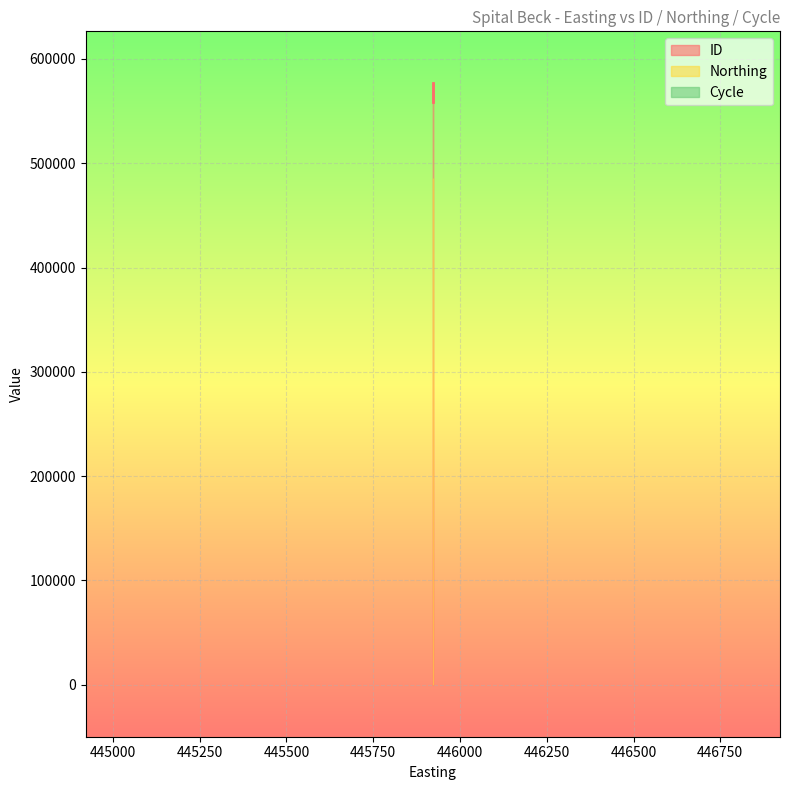

What is the average value of the ID series?

567649